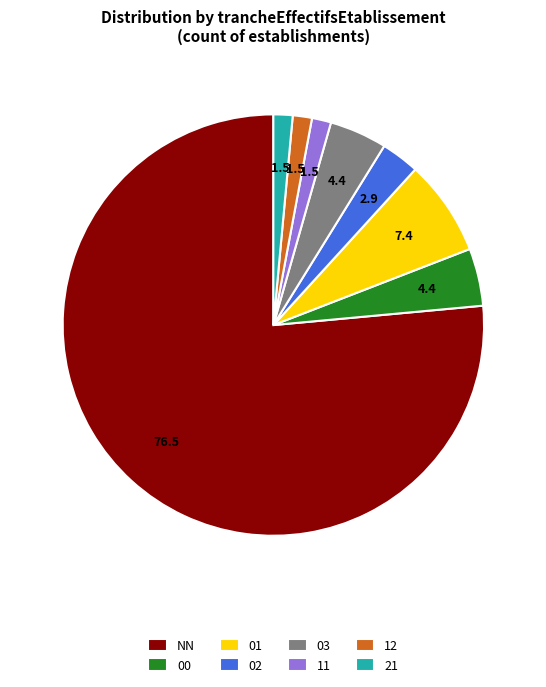

Which category accounts for the majority?

NN